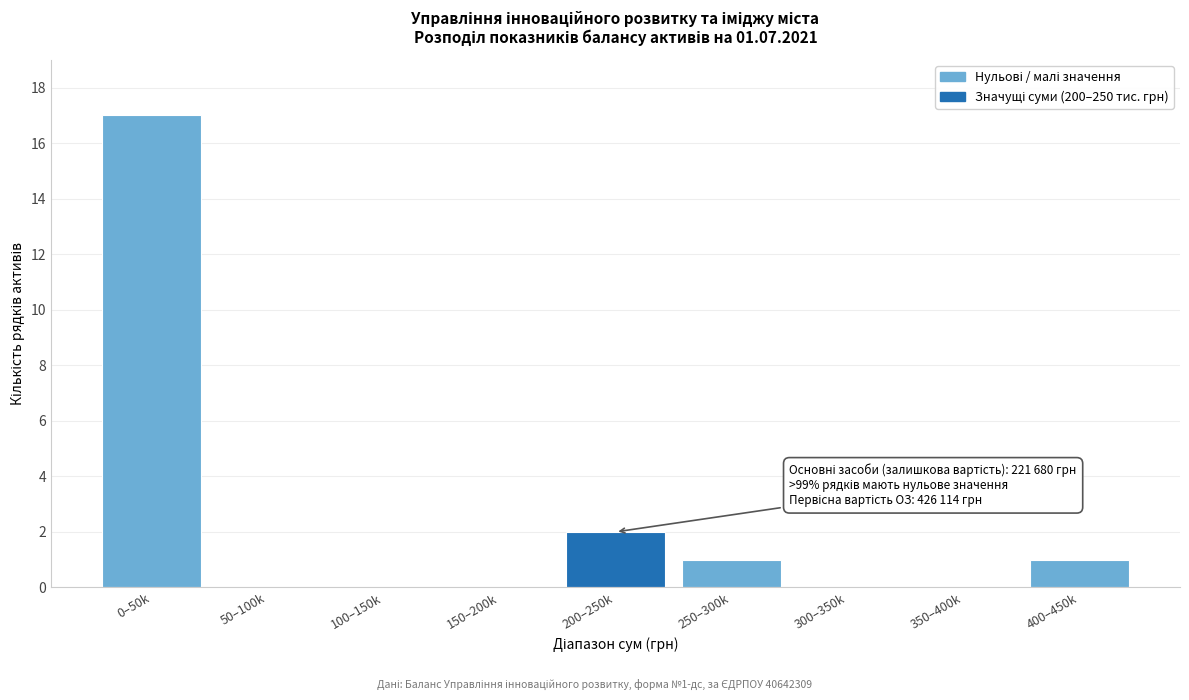

Reading left to right, list all the values displayed in this chart.

0–50k=17	50–100k=0	100–150k=0	150–200k=0	200–250k=2	250–300k=1	300–350k=0	350–400k=0	400–450k=1